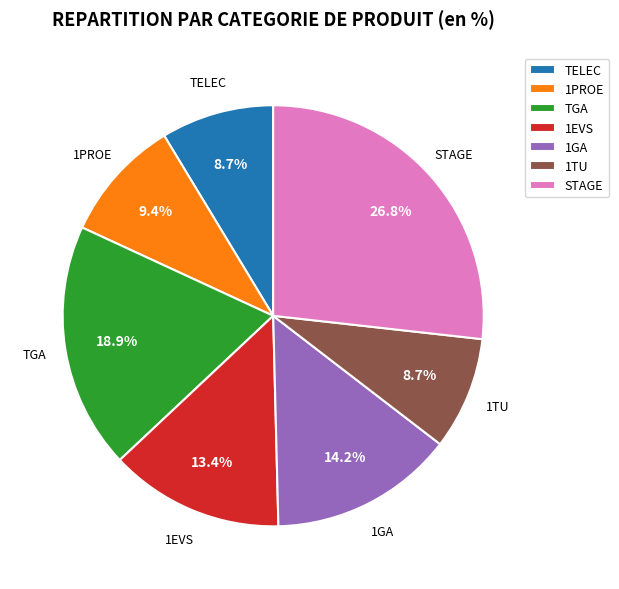

To the nearest percent, what is the difference between the 1TU and STAGE slice percentages?

18%